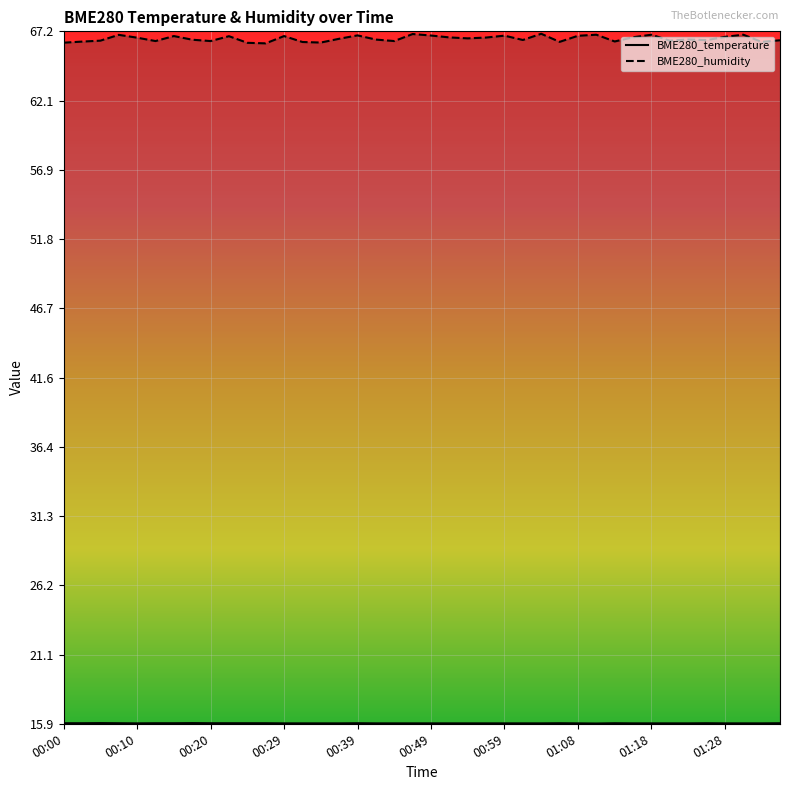

True or false: BME280_temperature and BME280_humidity intersect in this chart.

False